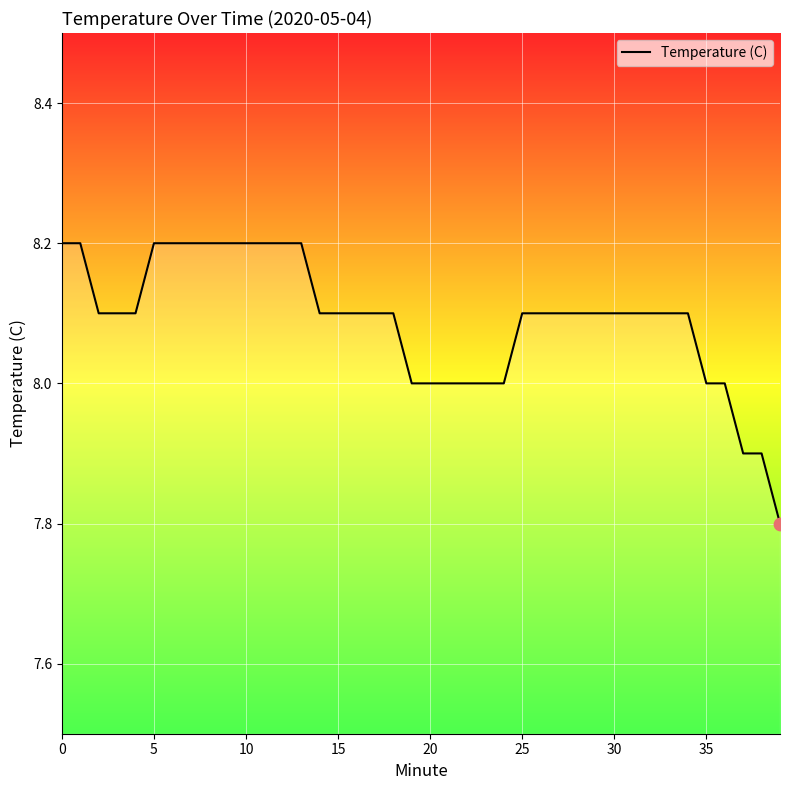

What is the maximum value shown in the chart?

8.2